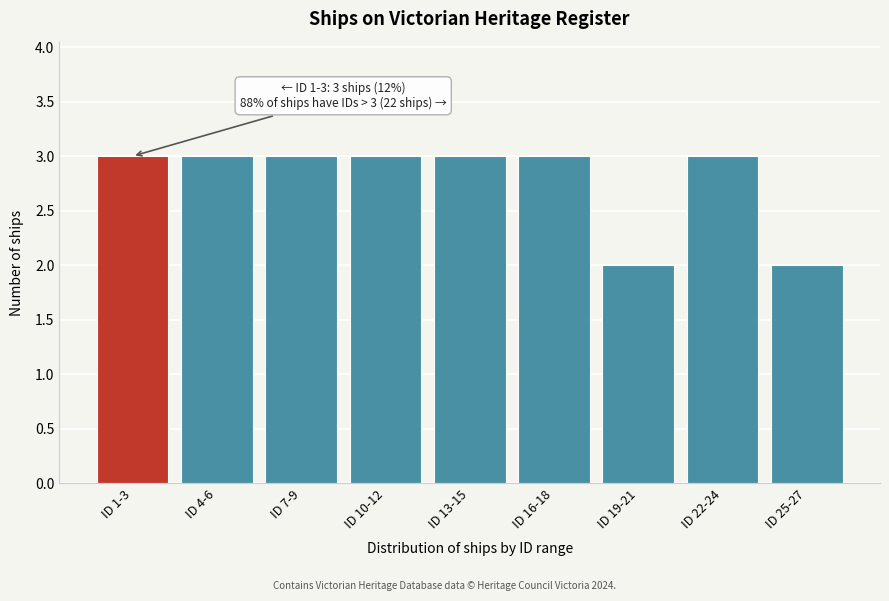

Reading left to right, what are all the values shown in this chart?

ID 1-3=3	ID 4-6=3	ID 7-9=3	ID 10-12=3	ID 13-15=3	ID 16-18=3	ID 19-21=2	ID 22-24=3	ID 25-27=2